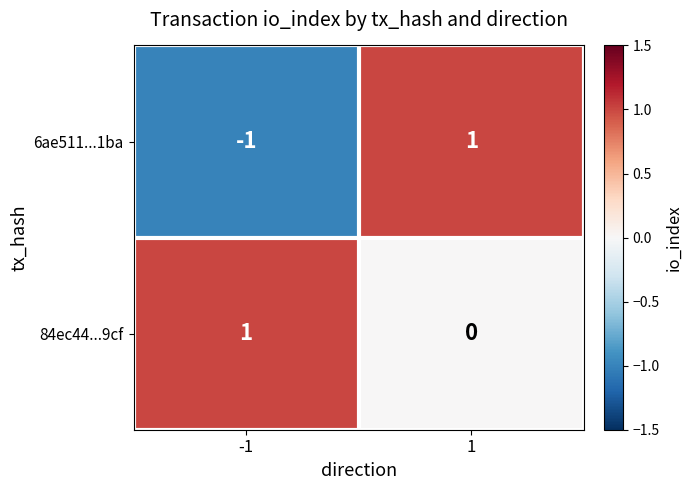

List the series in order of their overall mean, highest first.

84ec44...9cf, 6ae511...1ba